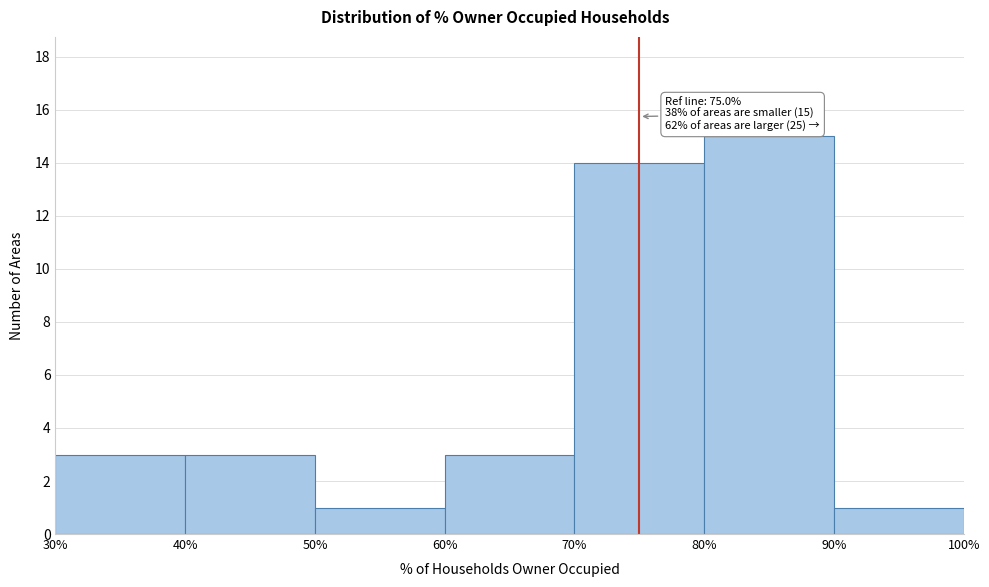

Over which range of the x-axis is the bar tallest?

80% to 90%